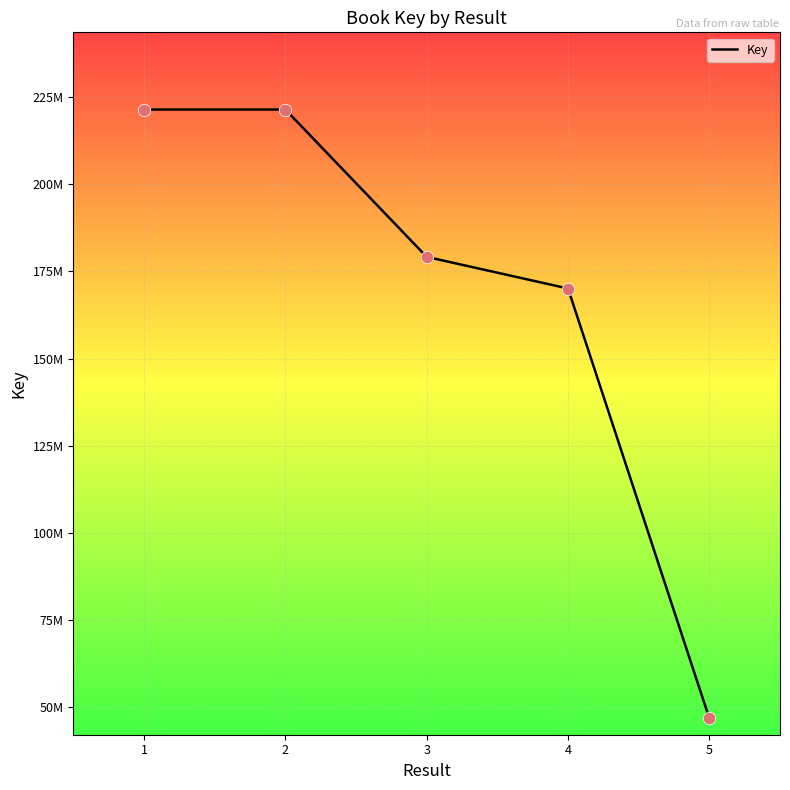

What is the change in value from 3 to 5?

-132369073